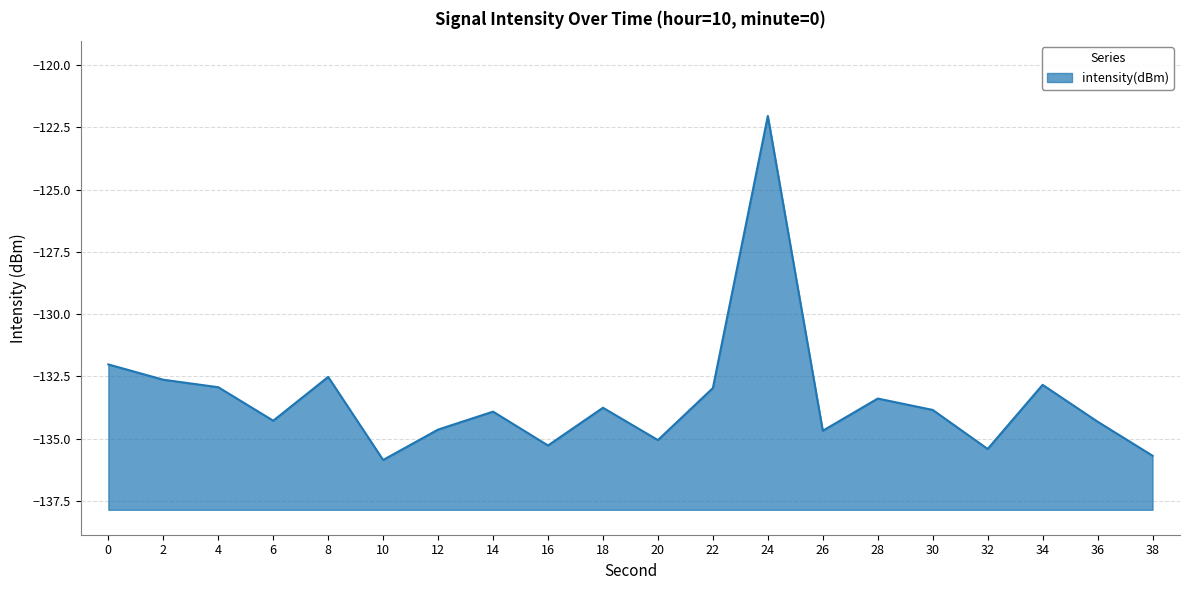

Rank the categories by value from lowest to highest.

10, 38, 32, 16, 20, 26, 12, 36, 6, 14, 30, 18, 28, 22, 4, 34, 2, 8, 0, 24